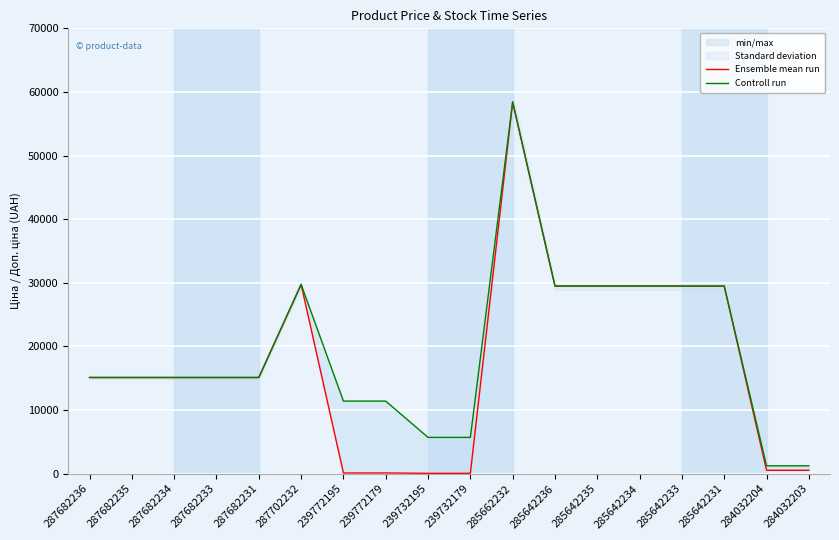

The Ensemble mean run series shows 29491.5 at 285642235. True or false?

True